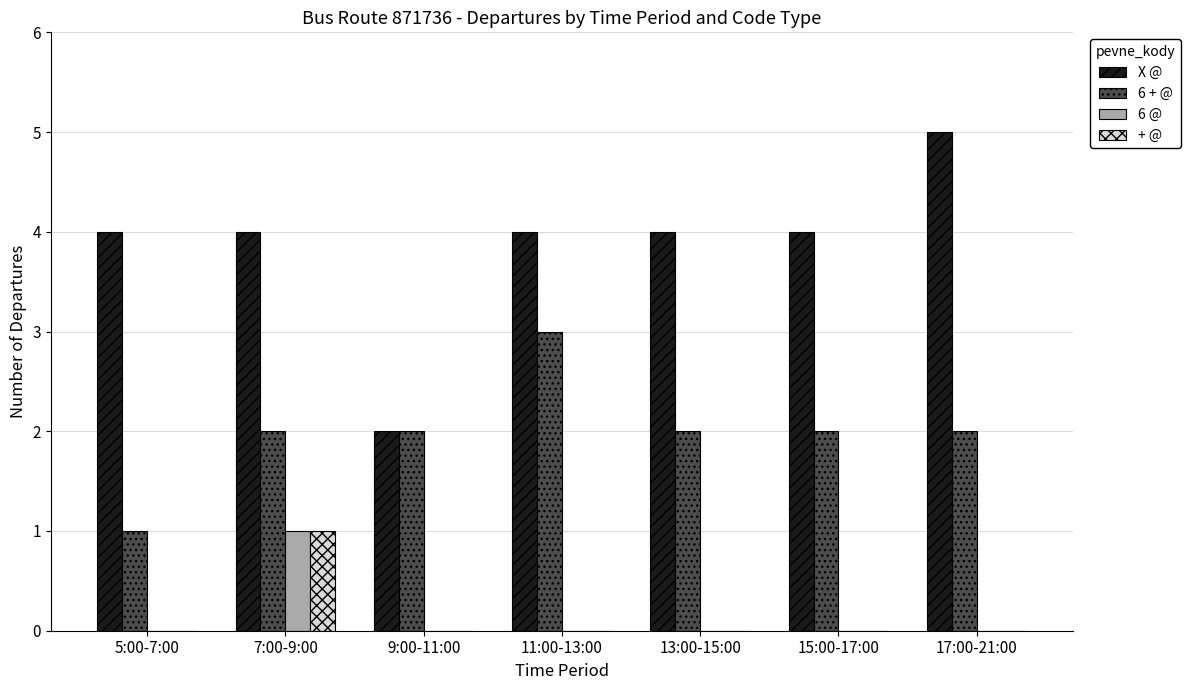

Which category has the highest value across all series?

17:00-21:00